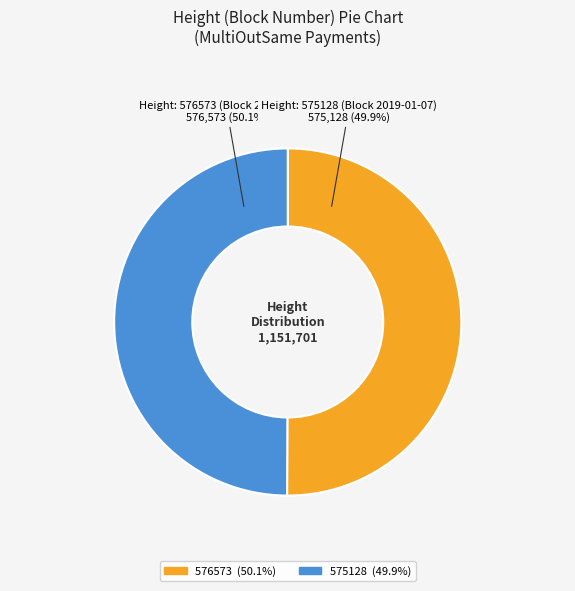

Which category has the smallest portion of the pie?

575128